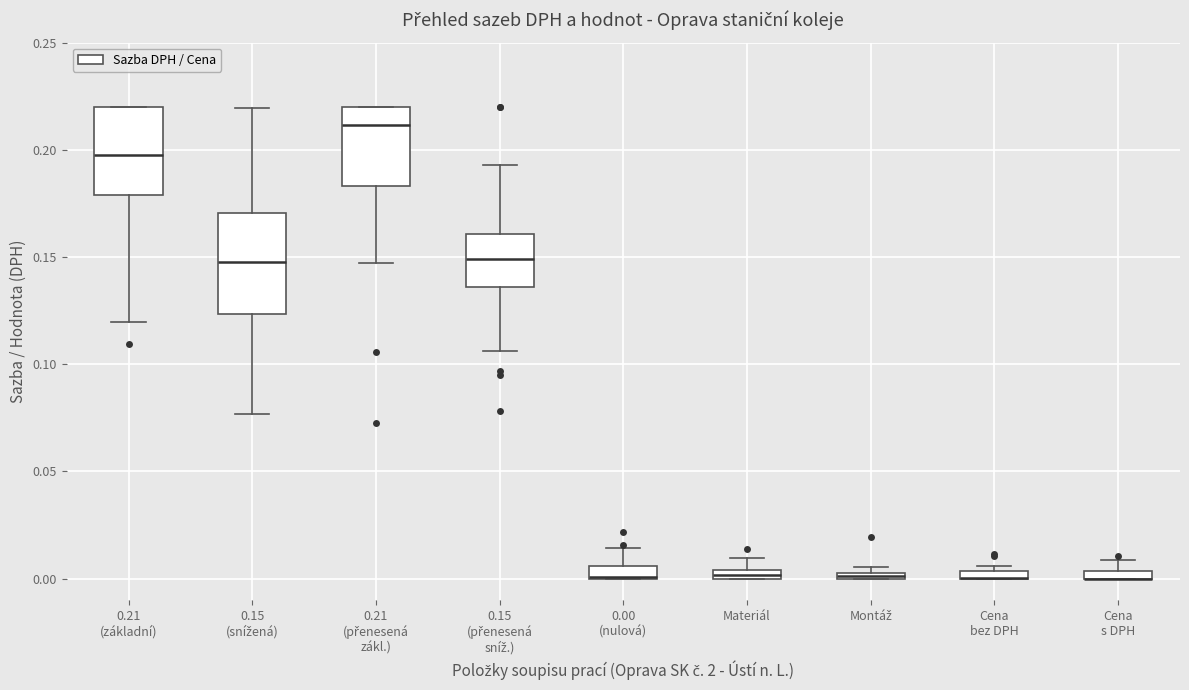

Which box is the tallest, from its lower edge to its upper edge?

0.15 (snížená)